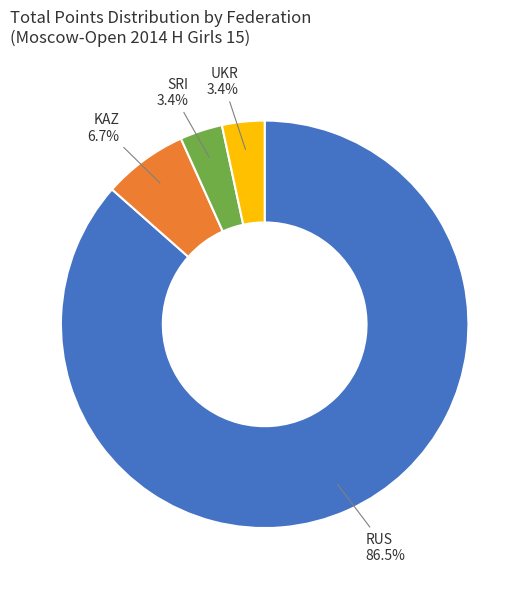

Which category has the biggest portion of the pie?

RUS